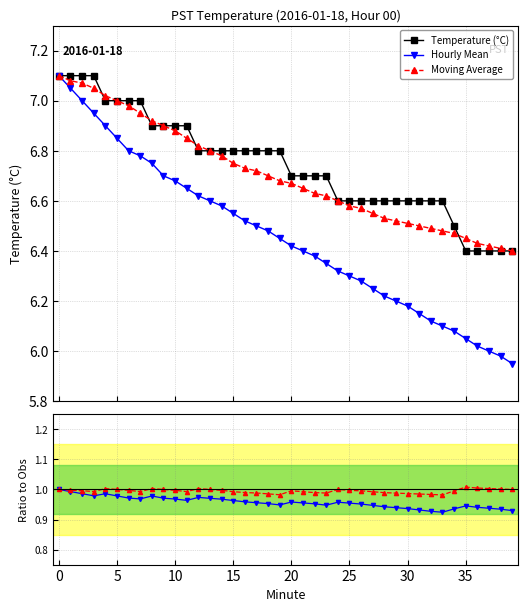

How many series are shown in this chart?

5